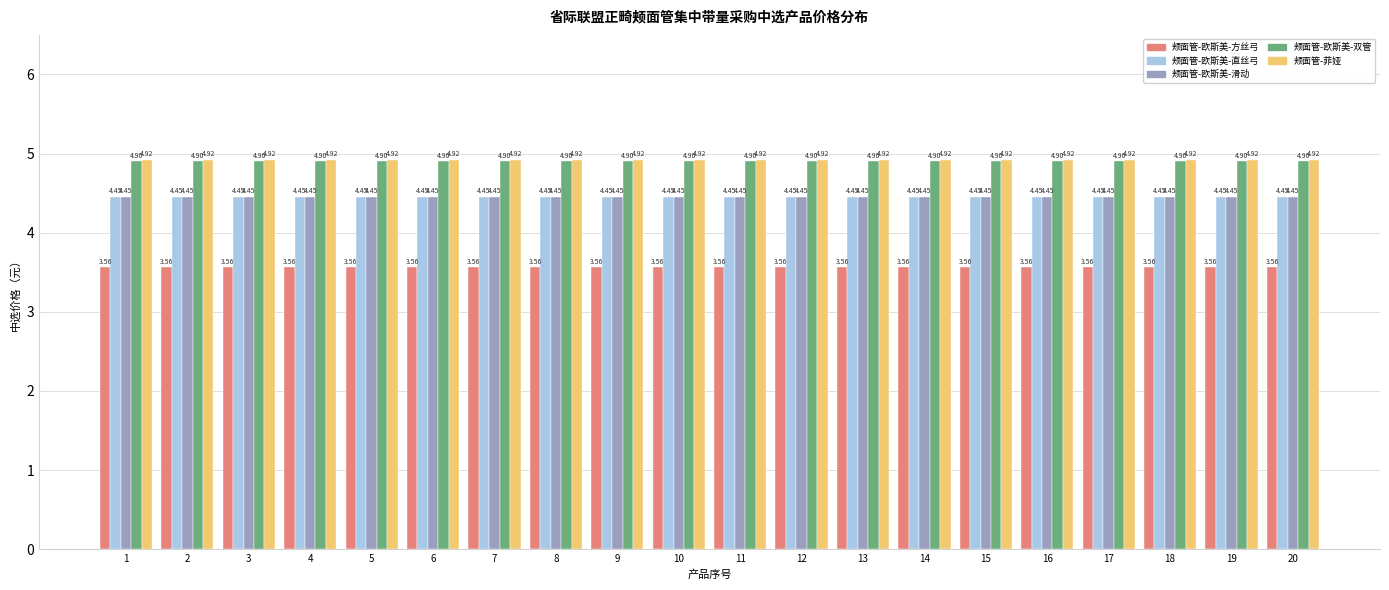

What is the sum of all 颊面管-欧斯美-方丝弓 values?

71.2